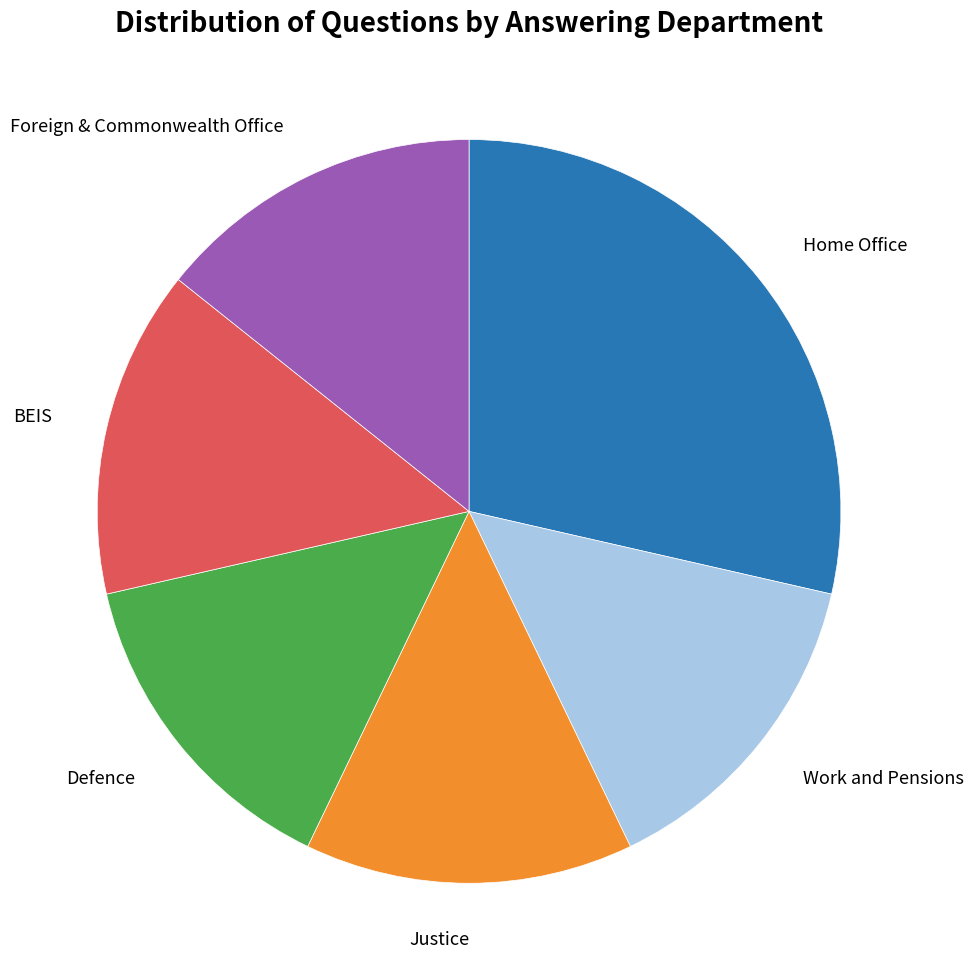

Does any single category account for the majority?

No